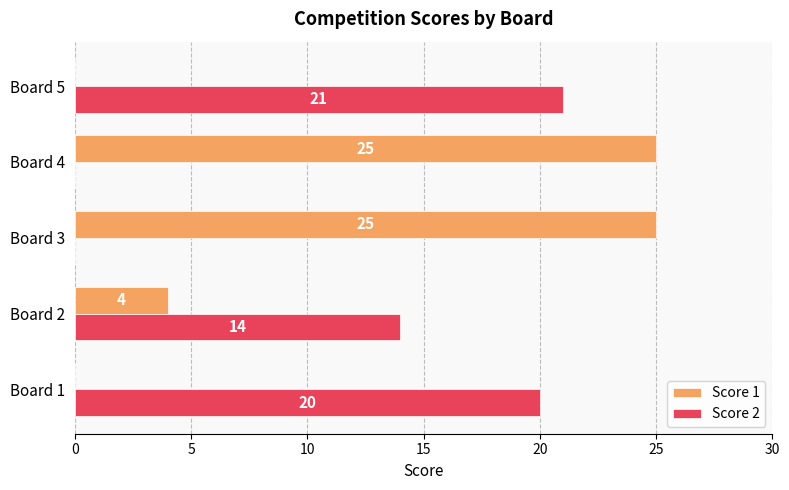

How many series are shown in this chart?

2